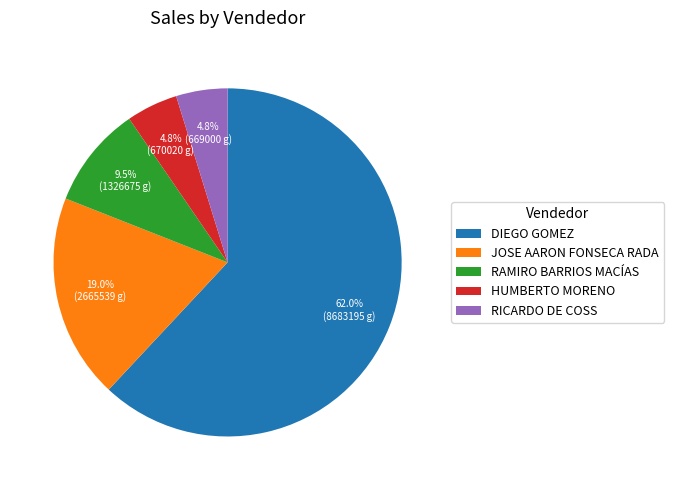

What is the total percentage of JOSE AARON FONSECA RADA and RICARDO DE COSS?

23.8%